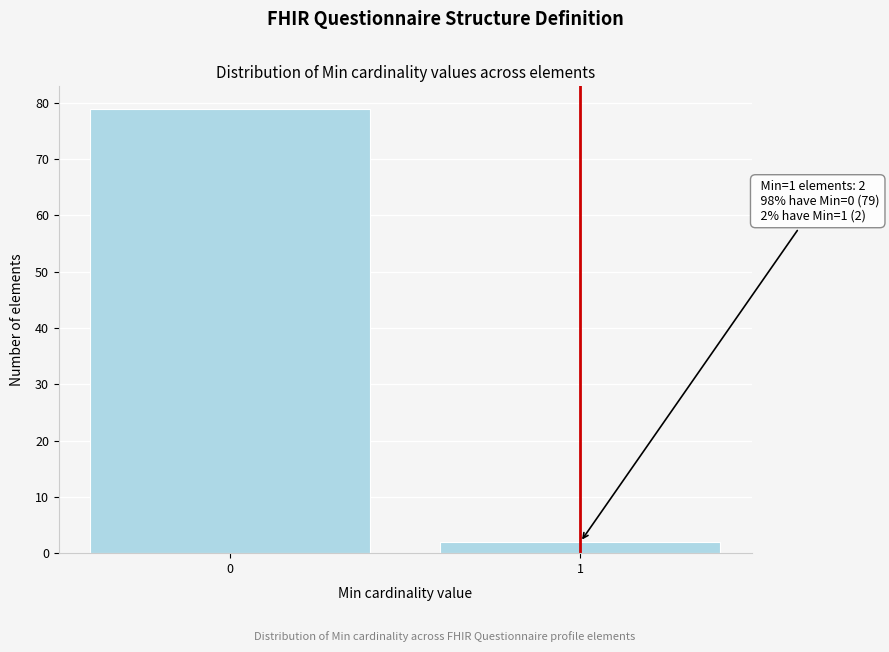

Reading right to left, what are all the values shown in this chart?

2	79